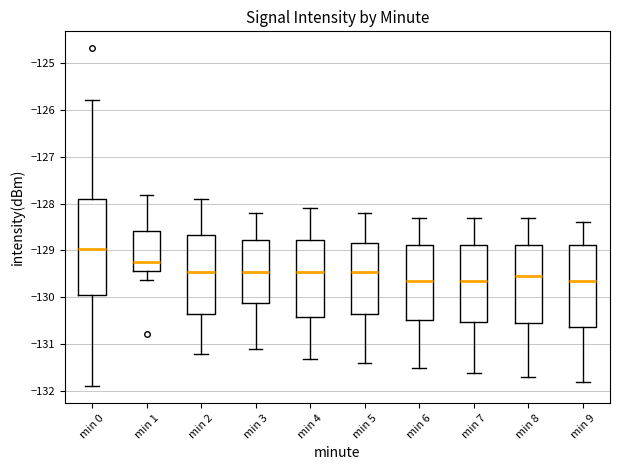

Which box is the tallest, from its lower edge to its upper edge?

min 0